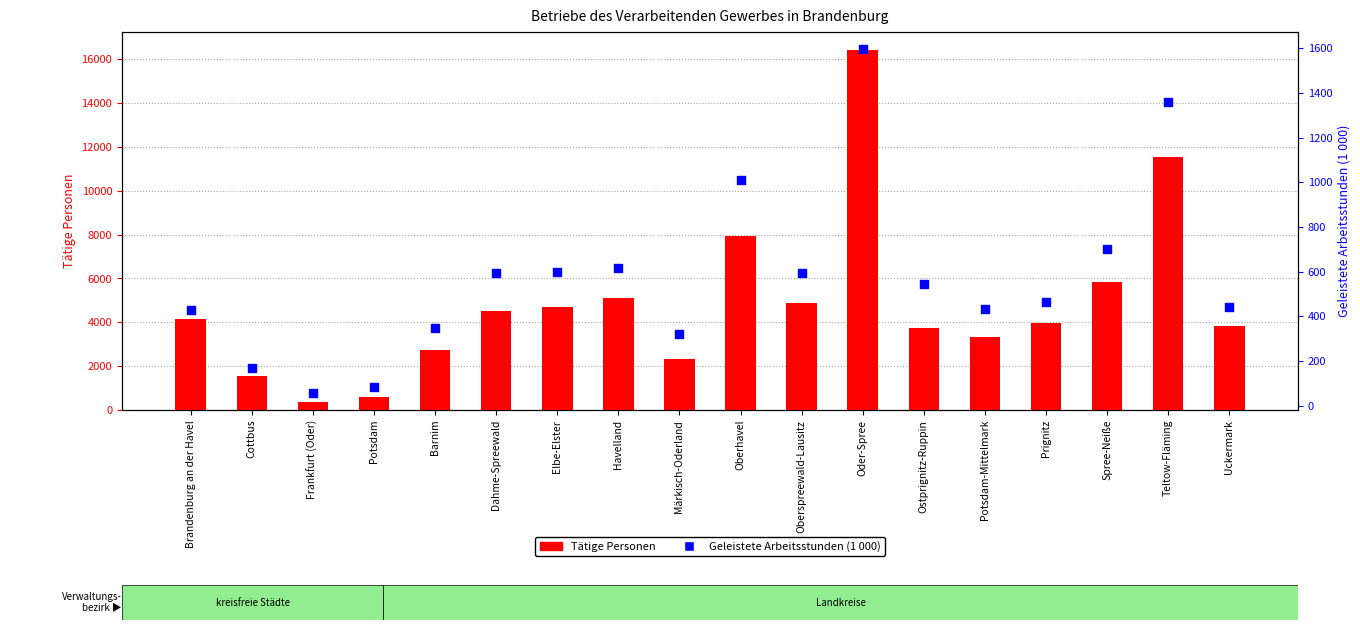

Which series has the largest total across all categories?

Tätige Personen